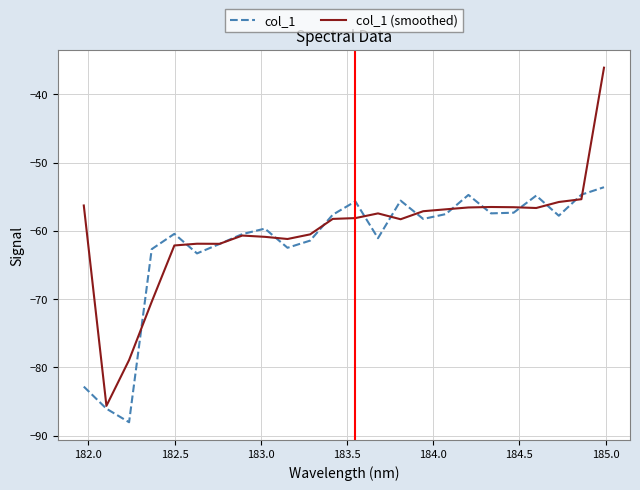

True or false: col_1 (smoothed) and col_1 cross at least once.

True